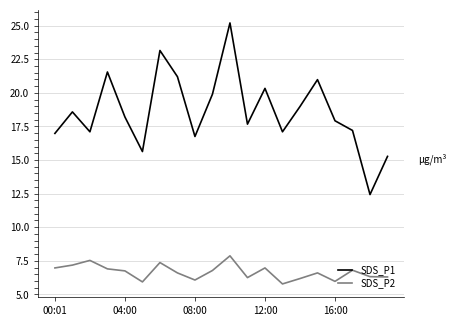

Which series has the widest spread of values?

SDS_P1